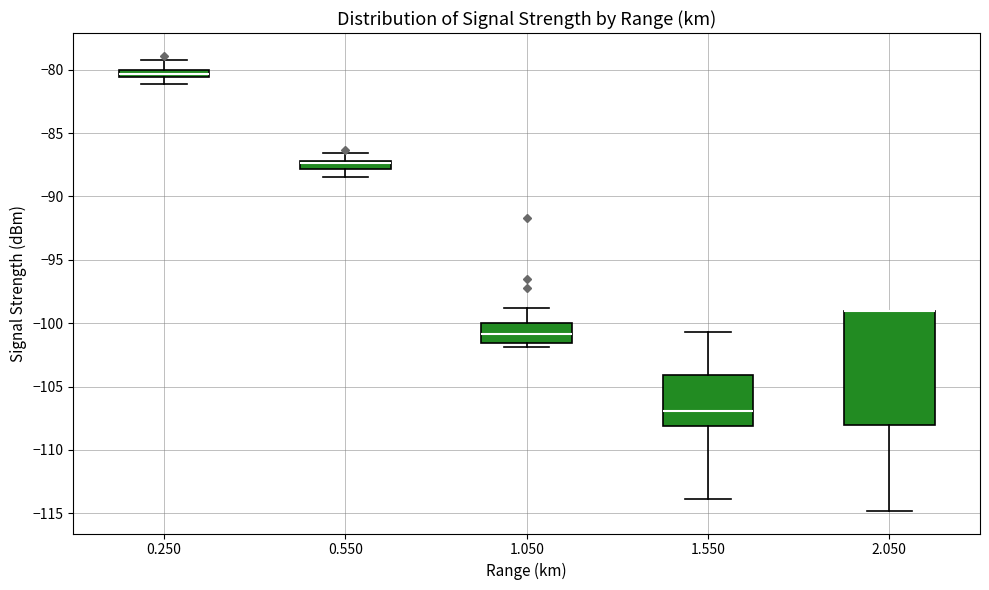

Which box is the tallest, from its lower edge to its upper edge?

2.050